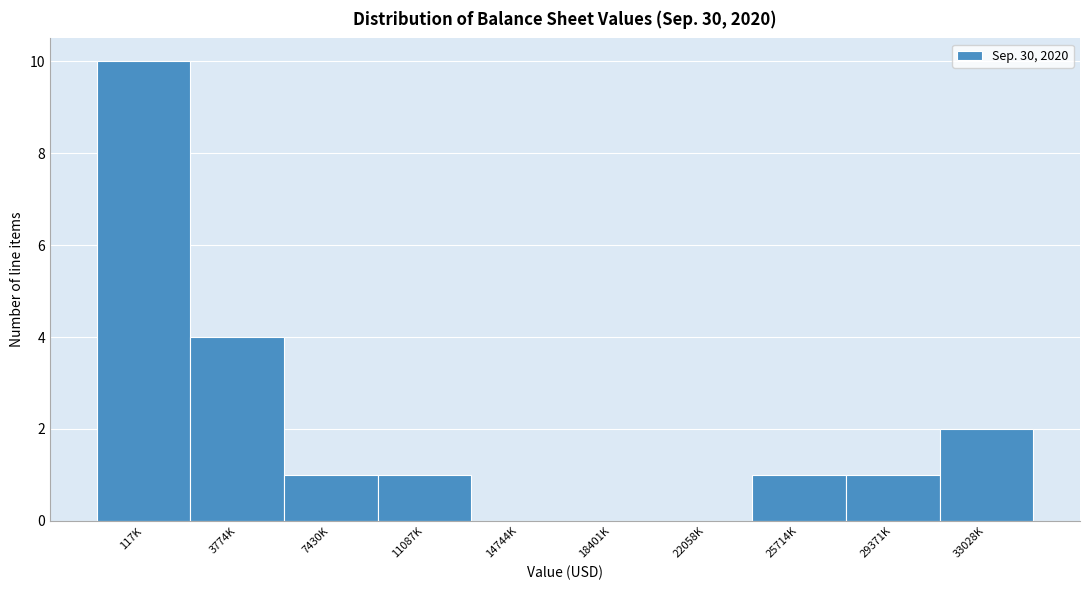

Reading left to right, list all the values displayed in this chart.

117K=10	3774K=4	7430K=1	11087K=1	14744K=0	18401K=0	22058K=0	25714K=1	29371K=1	33028K=2